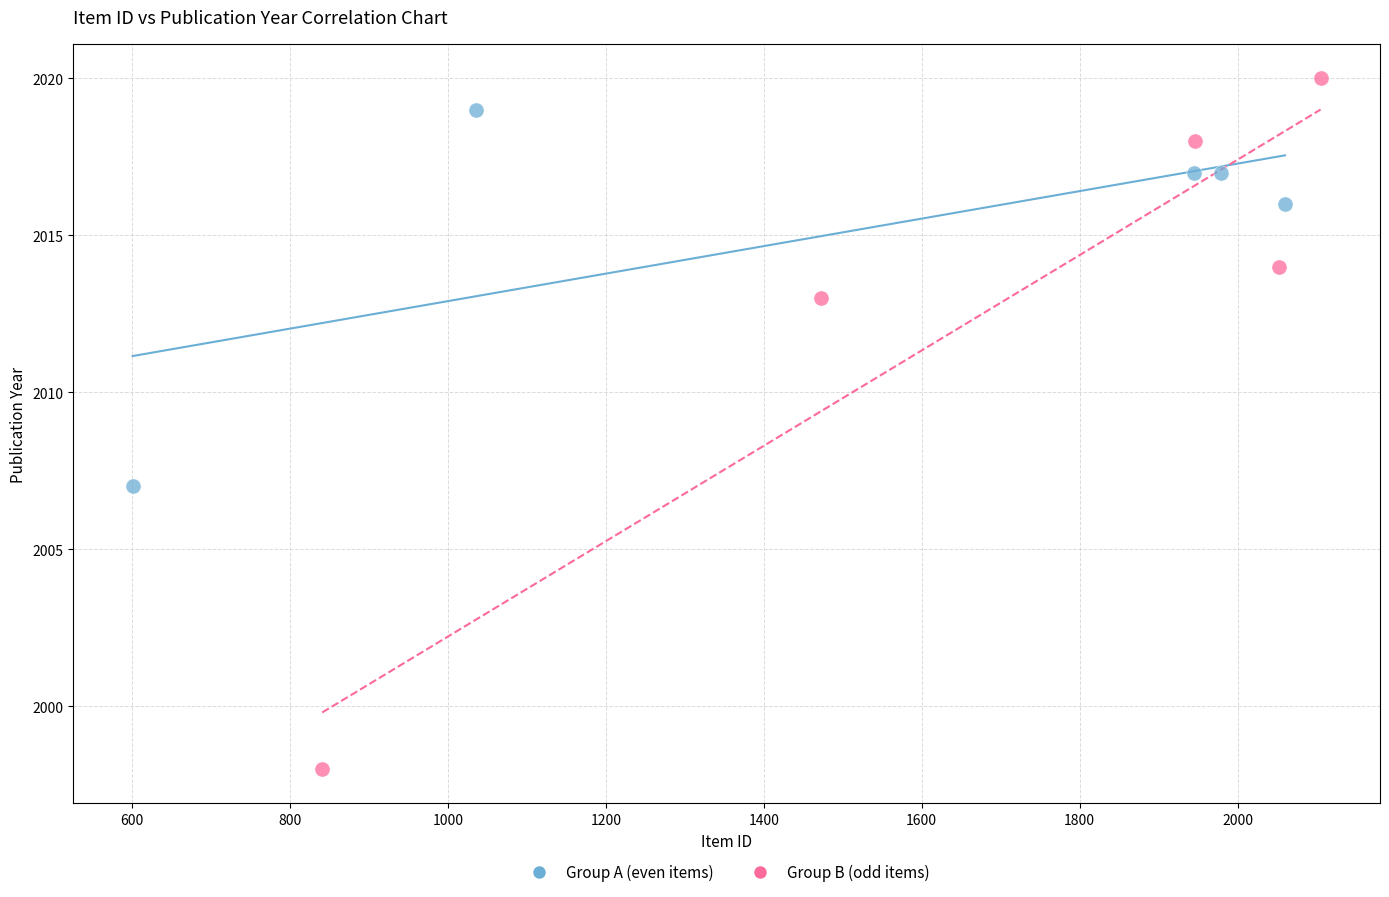

Which series reaches the minimum Y coordinate?

Group B (odd items)